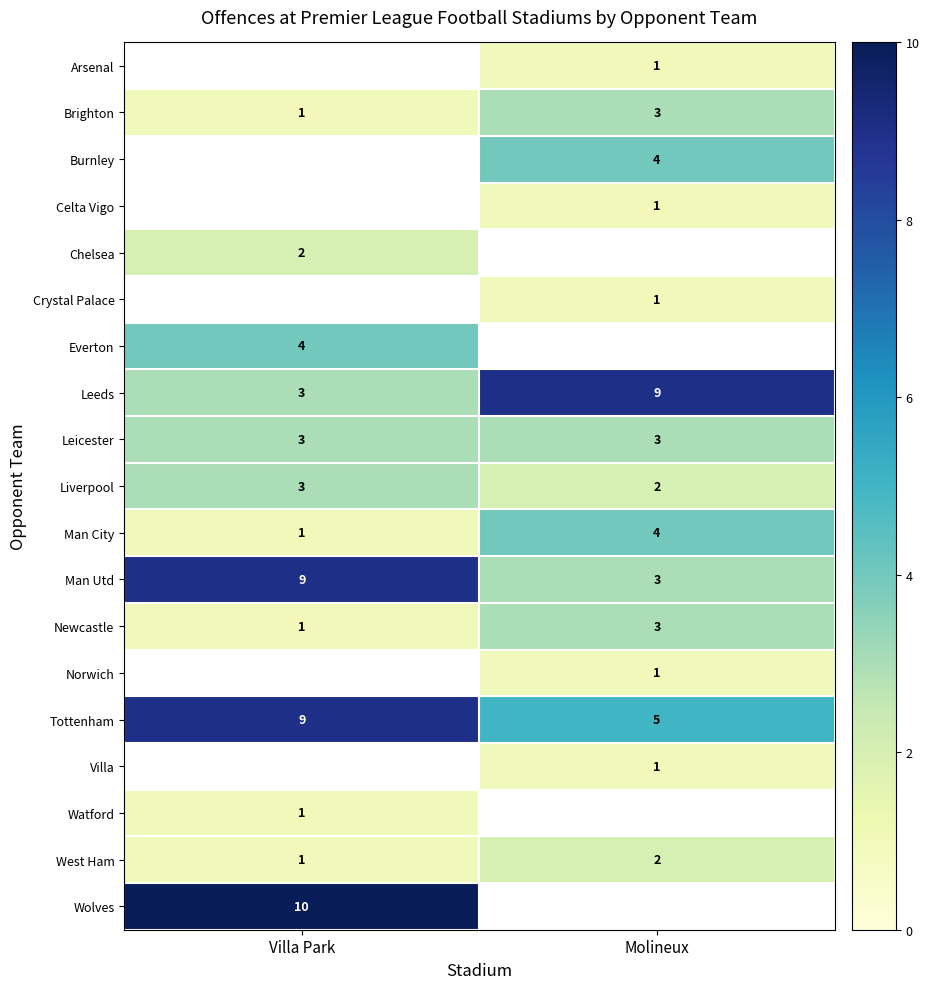

Is it true that Leeds equals 9 at Molineux?

True